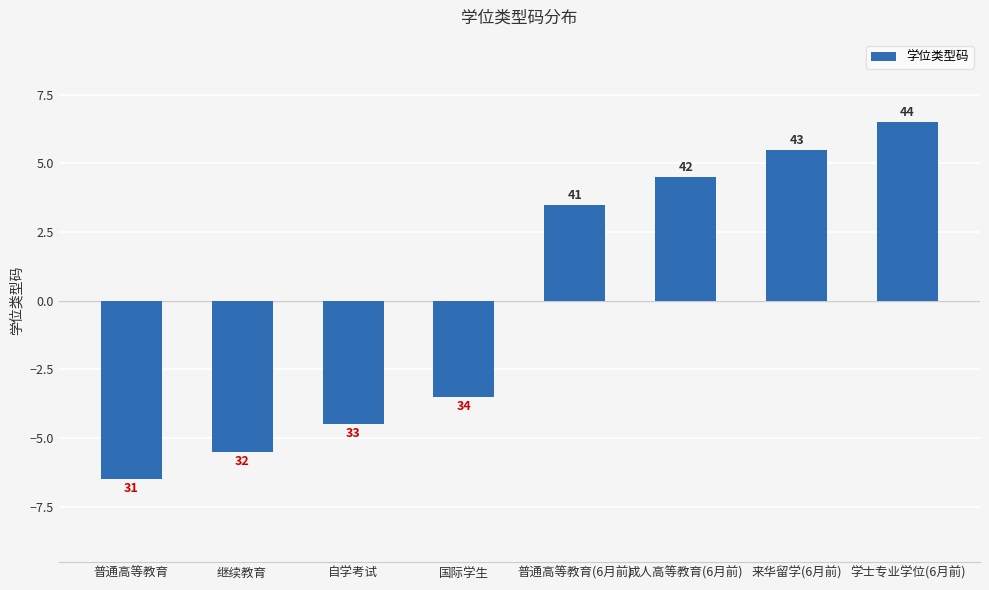

What position from the right is 普通高等教育?

8